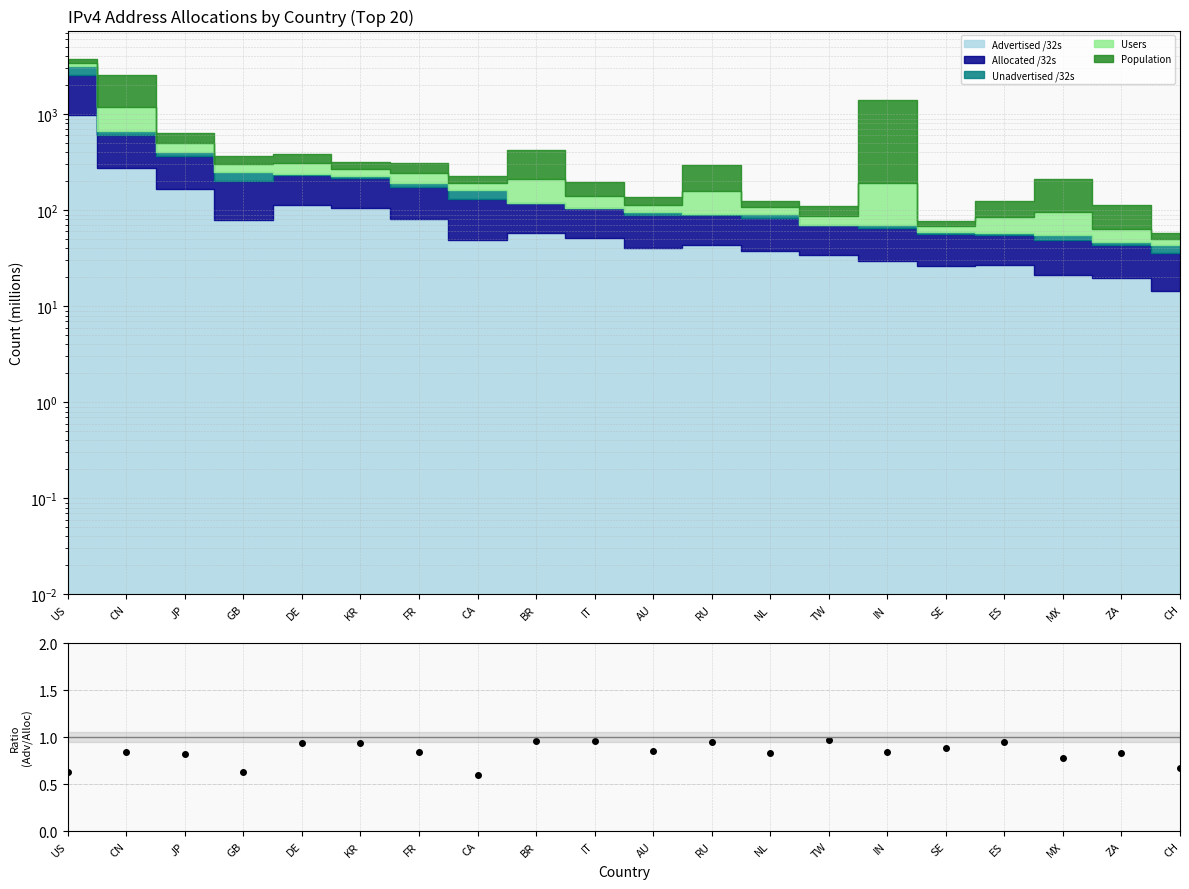

What is the value of the 14th point from the left?

1.0